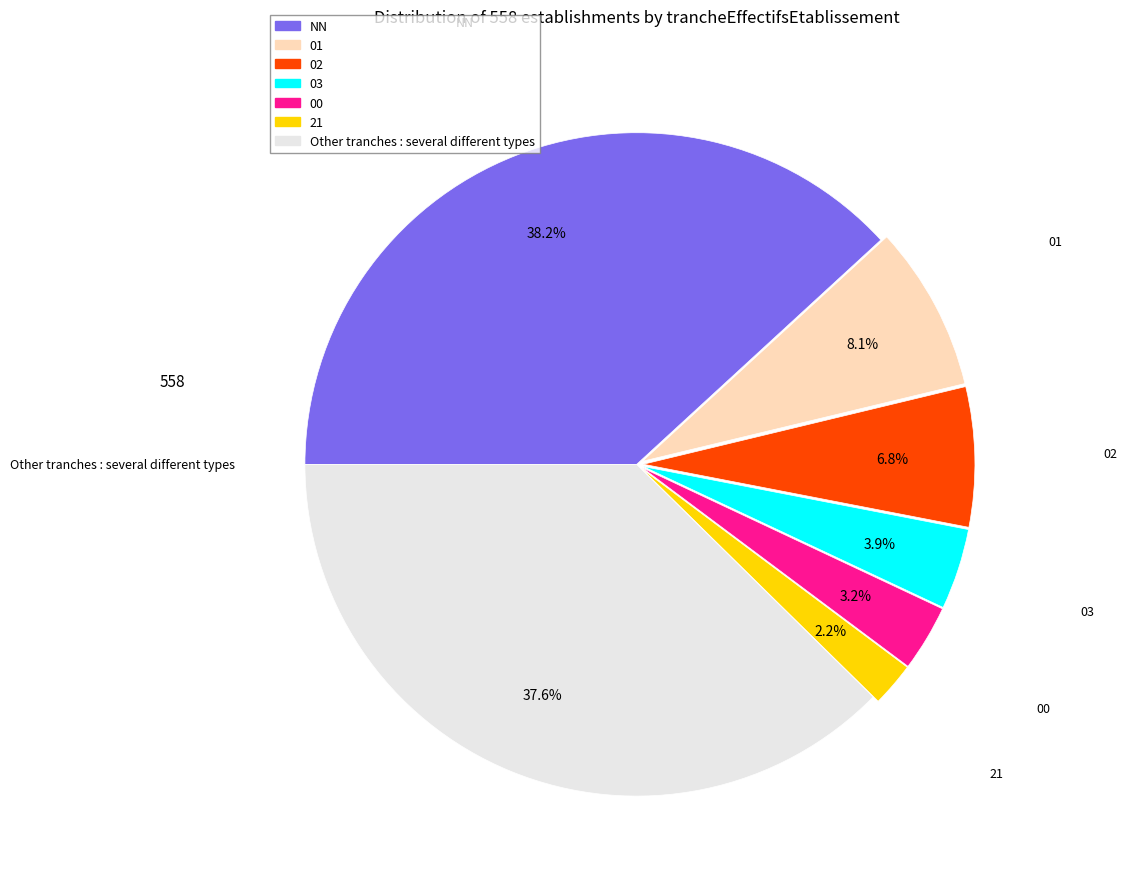

What percentage is the 21 slice, to the nearest percent?

2%